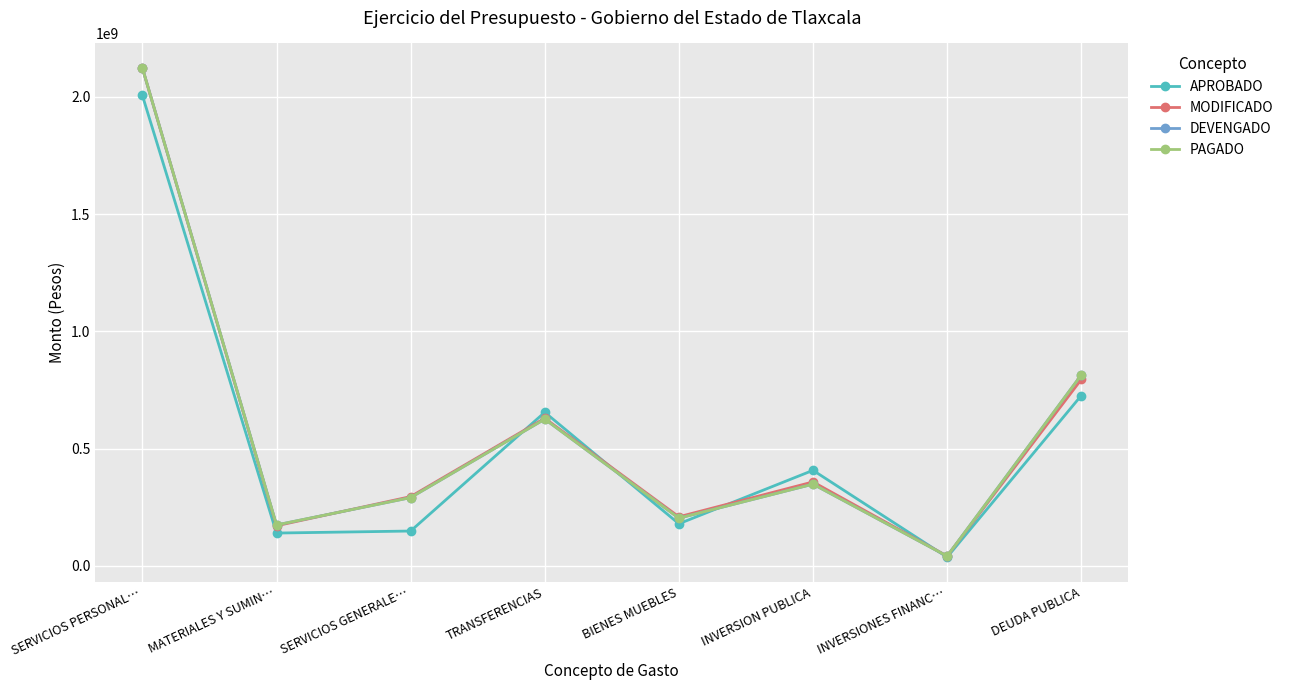

True or false: DEVENGADO has more than 2 interior local peaks.

False